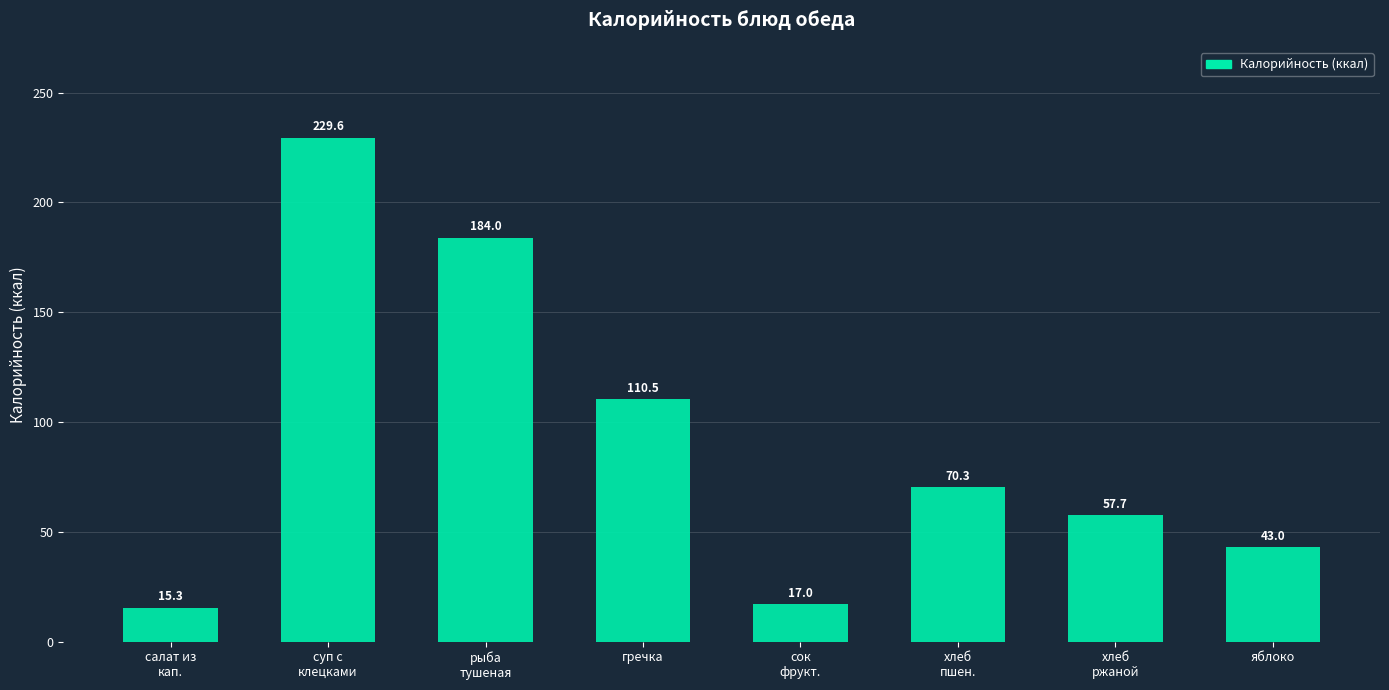

True or false: the data shows 52.3 at гречка.

False